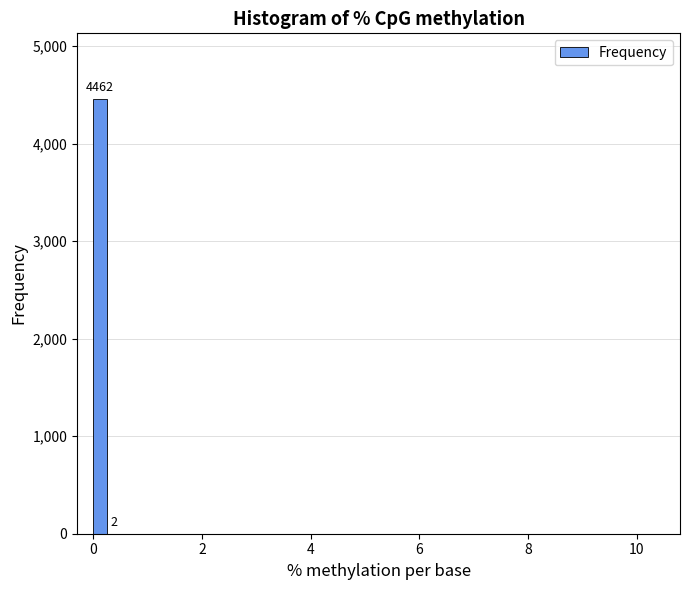

Around what value on the x-axis is the tallest bar? Give the approximate position of its centre, as read against the axis.

0.2